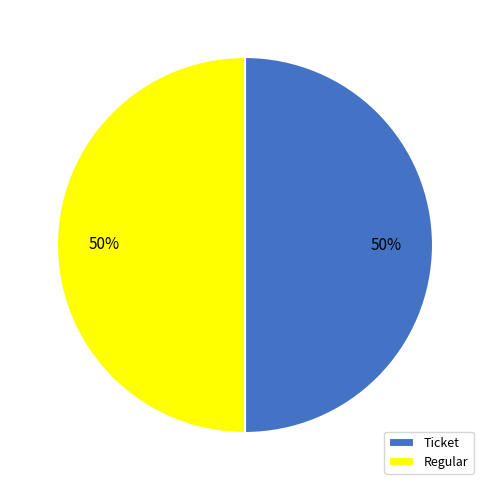

To the nearest percent, what is the average slice percentage?

50%